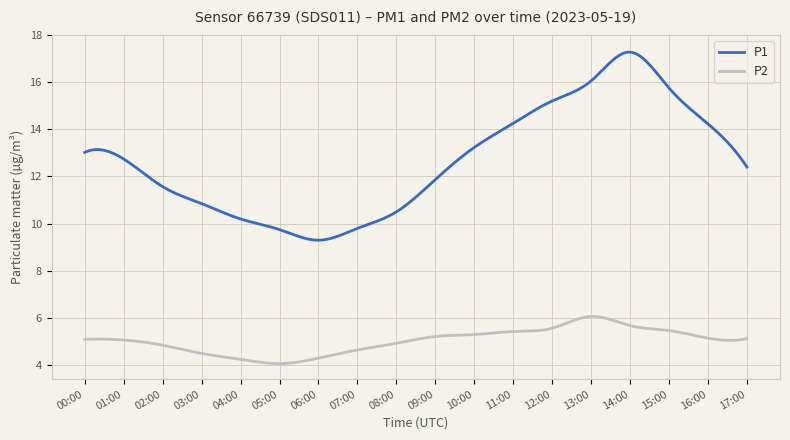

What is the minimum value for P1?

9.3